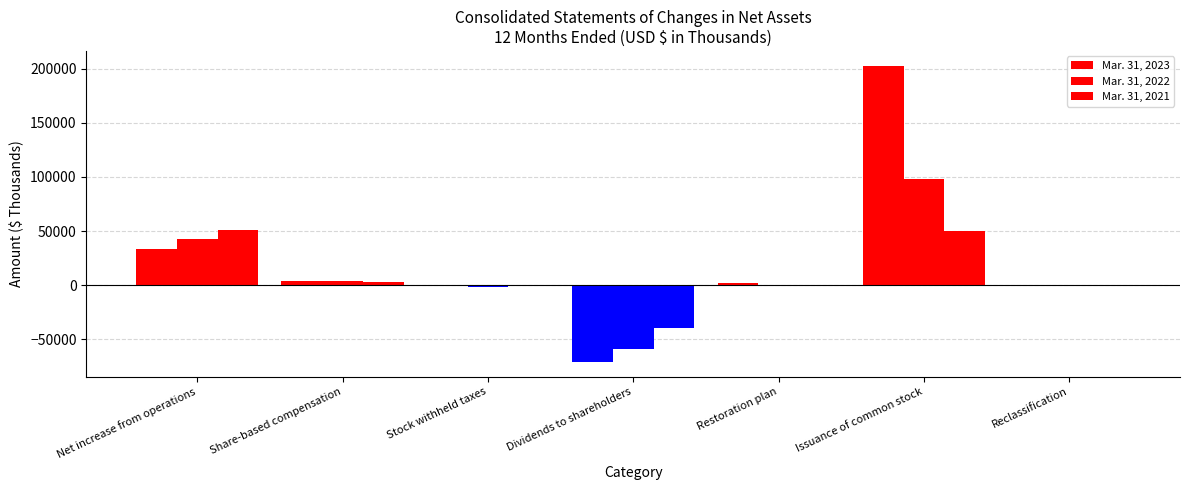

What is the label of the 2nd bar from the left?

Share-based compensation